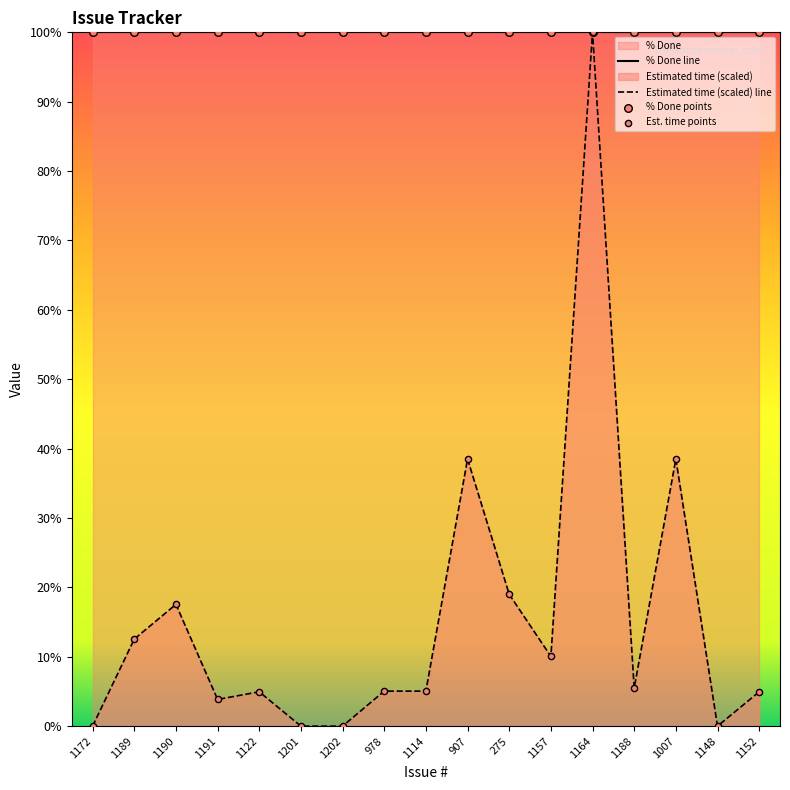

What is the change in value from 978 to 1188?

+0.5